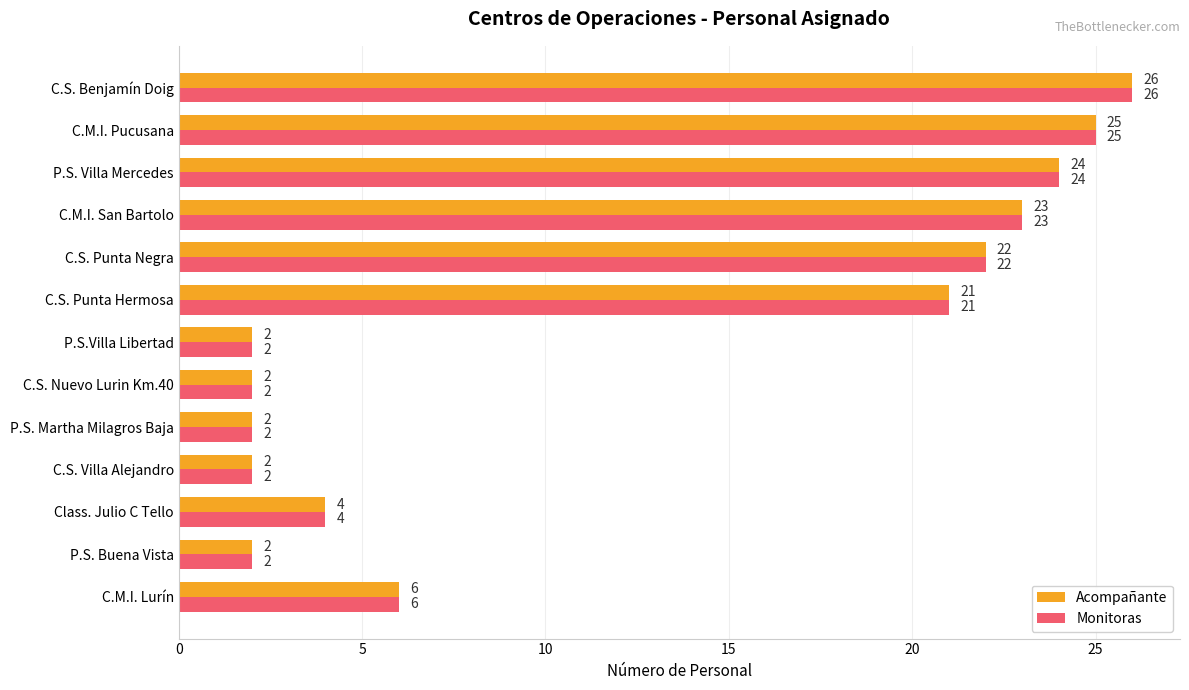

True or false: Monitoras has a value of 2 at P.S.Villa Libertad.

True